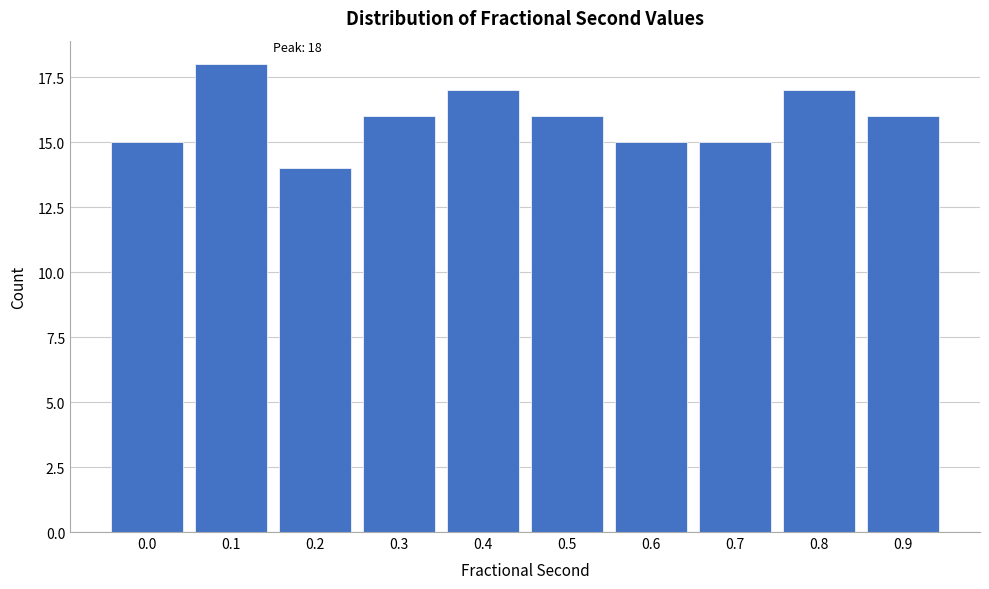

Reading left to right, transcribe all the data shown in this chart.

15	18	14	16	17	16	15	15	17	16